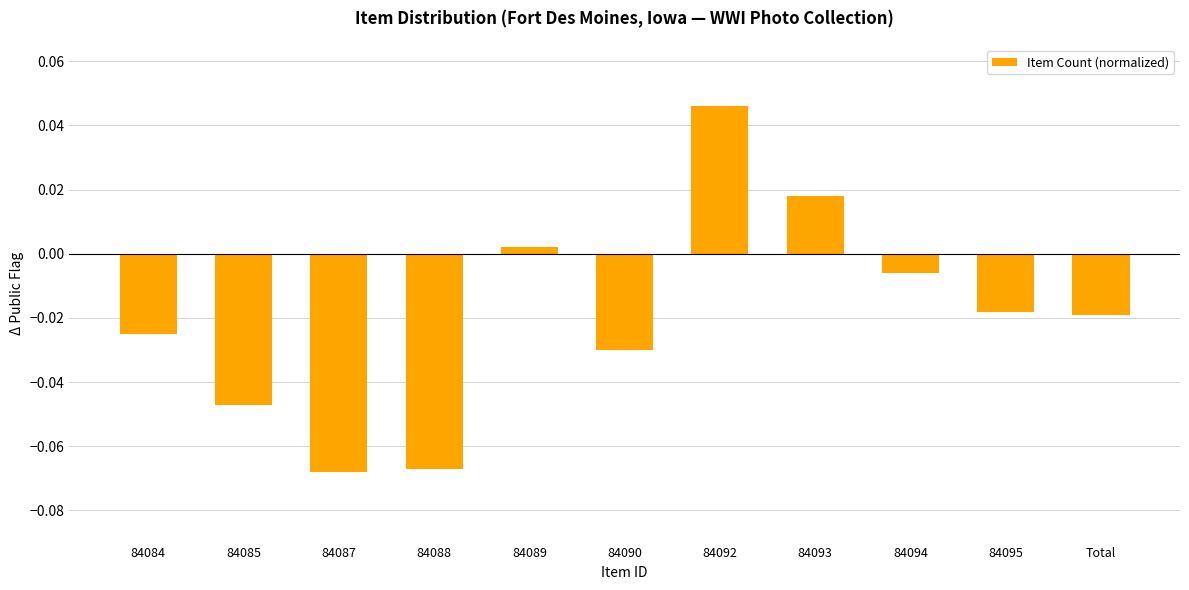

How many data points are less than 0?

8